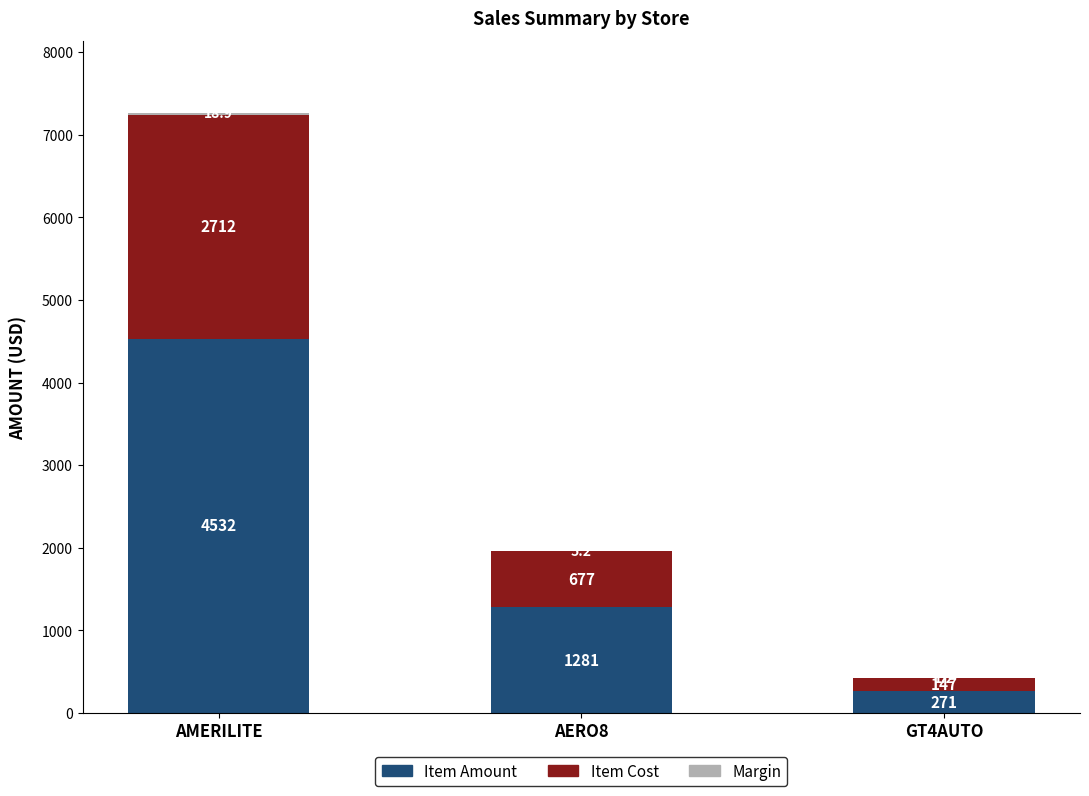

At which category is the sum across all series the highest?

AMERILITE